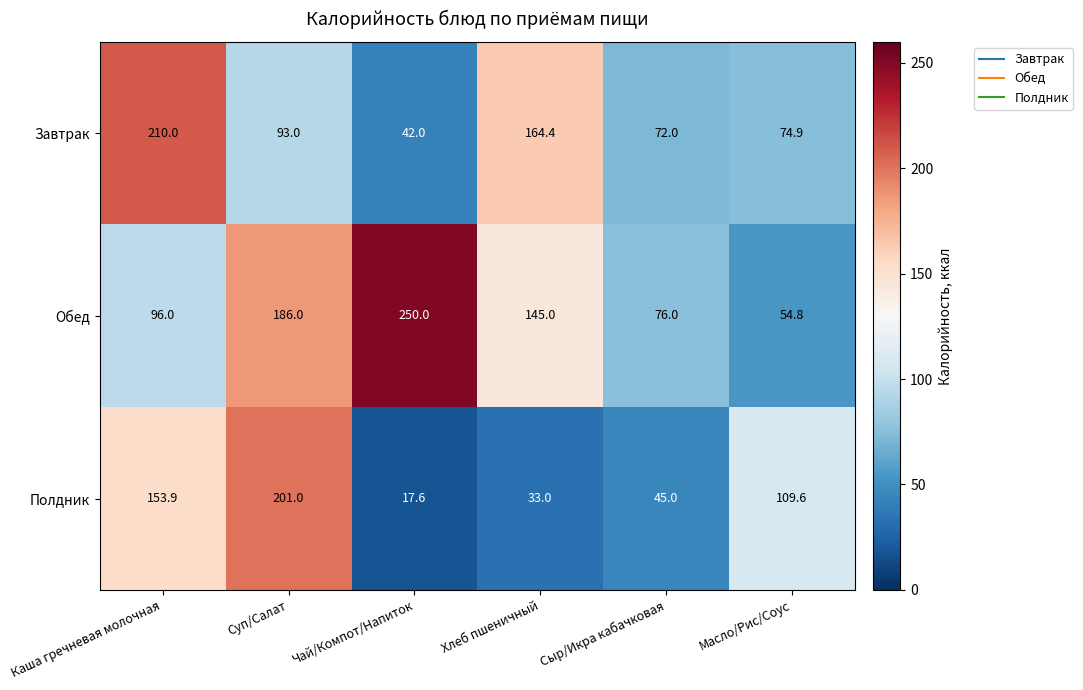

Is it true that Полдник equals 45.0 at Масло/Рис/Соус?

False